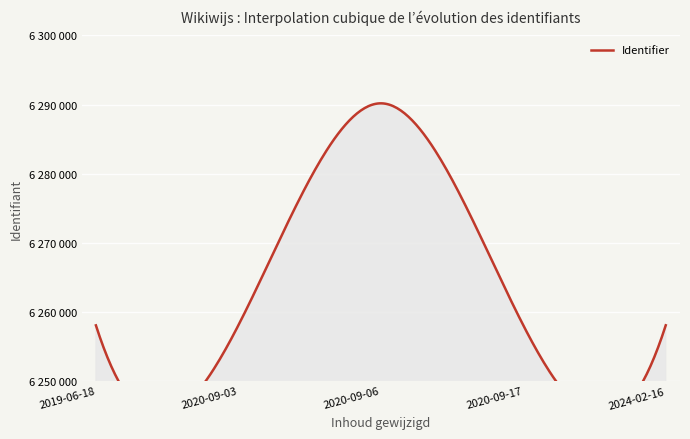

What is the change in value from 2020-09-06 to 2020-09-17?

-32107